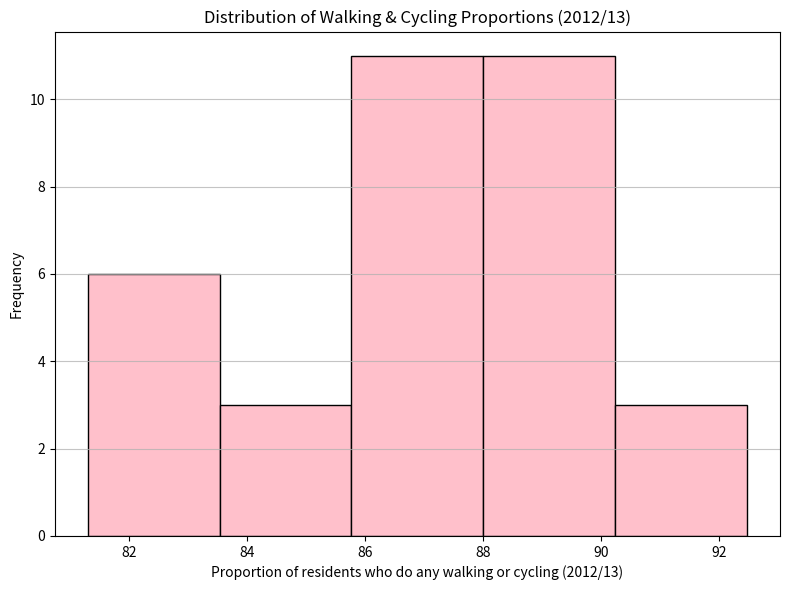

Reading left to right, transcribe this chart: for each bar, give the range it covers on the x-axis and its height. Neither the bar edges nor the heights are printed on the chart, so give them approximately, as read against the axes.

81.2 to 83.6: 6
83.6 to 85.8: 3
85.8 to 88.0: 11
88.0 to 90.2: 11
90.2 to 92.4: 3